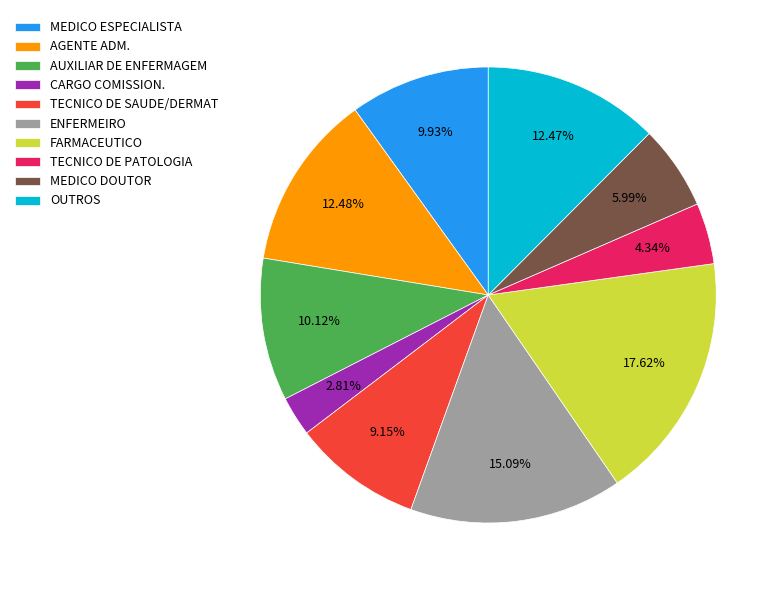

How many slices are in this pie chart?

10